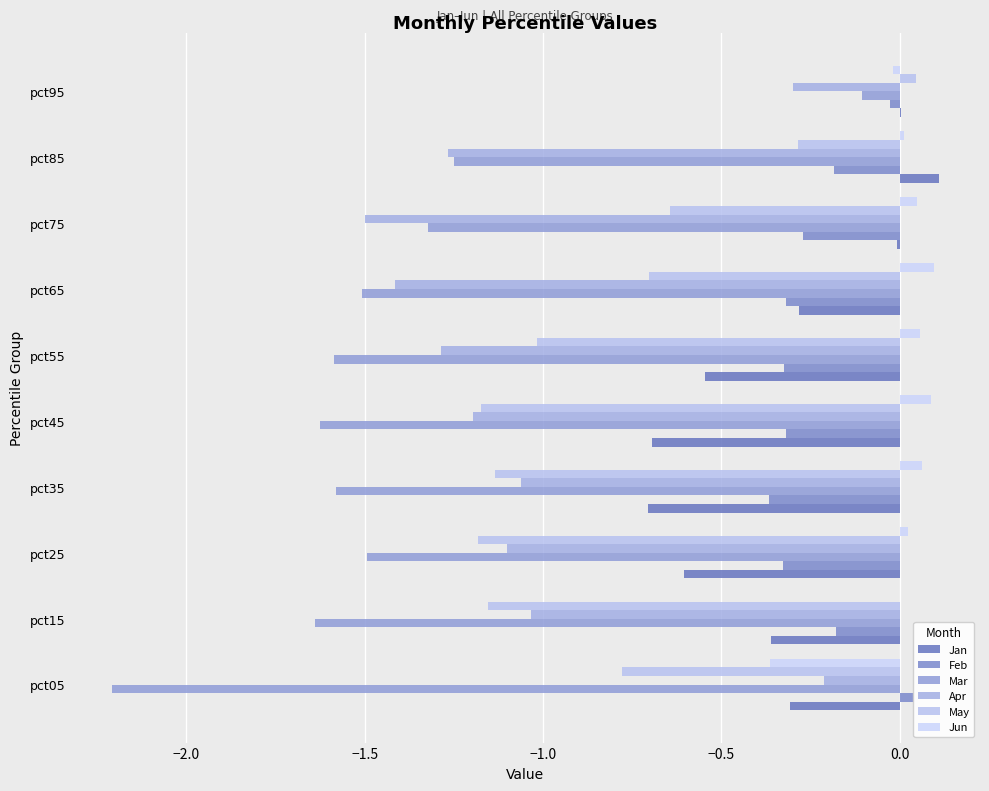

What is the average value of the Apr series?

-1.0